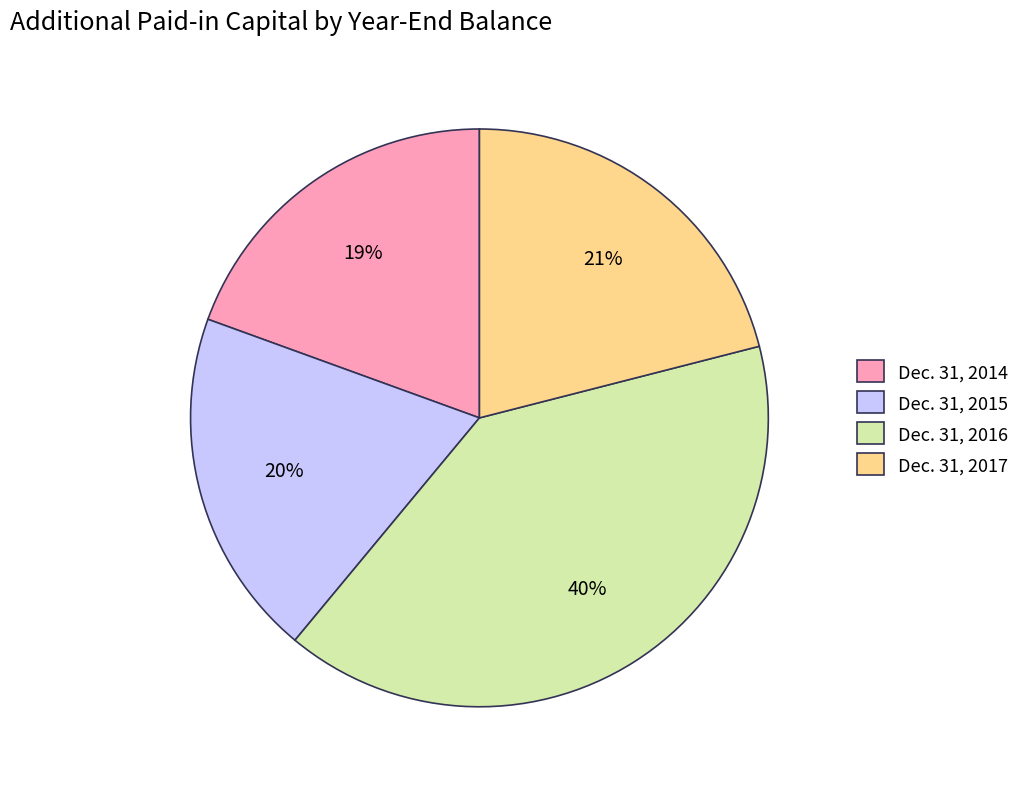

To the nearest percent, what is the difference between the Dec. 31, 2016 and Dec. 31, 2014 slice percentages?

21%